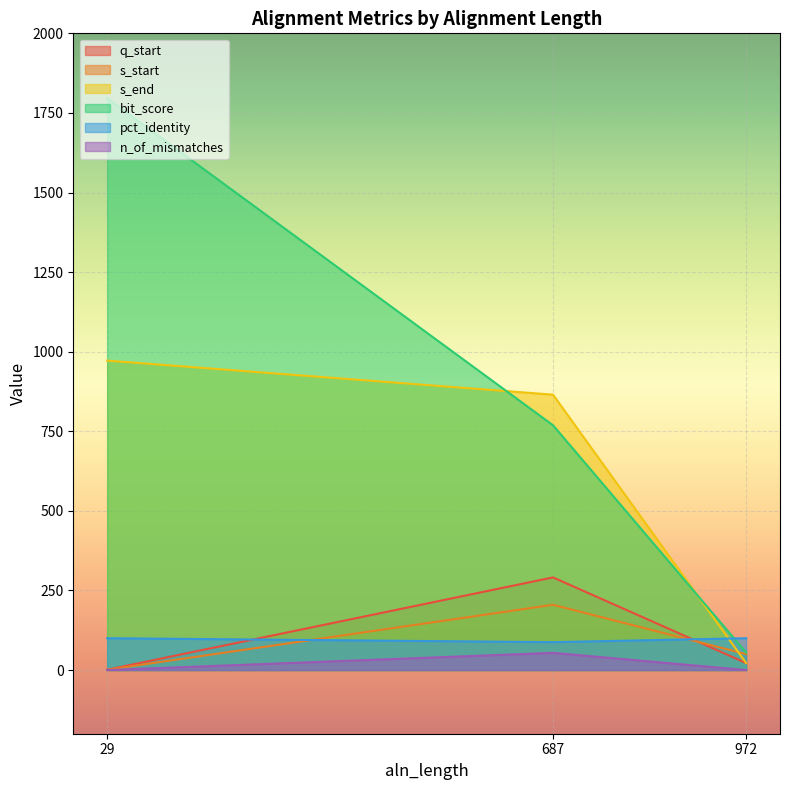

Reading left to right, list all the values displayed in this chart.

q_start: 29=1.0	687=291.0	972=22.0
s_start: 29=1.0	687=205.0	972=50.0
s_end: 29=972.0	687=865.0	972=22.0
bit_score: 29=1796.0	687=769.0	972=55.0
pct_identity: 29=100.0	687=87.6	972=100.0
n_of_mismatches: 29=0.0	687=54.0	972=0.0